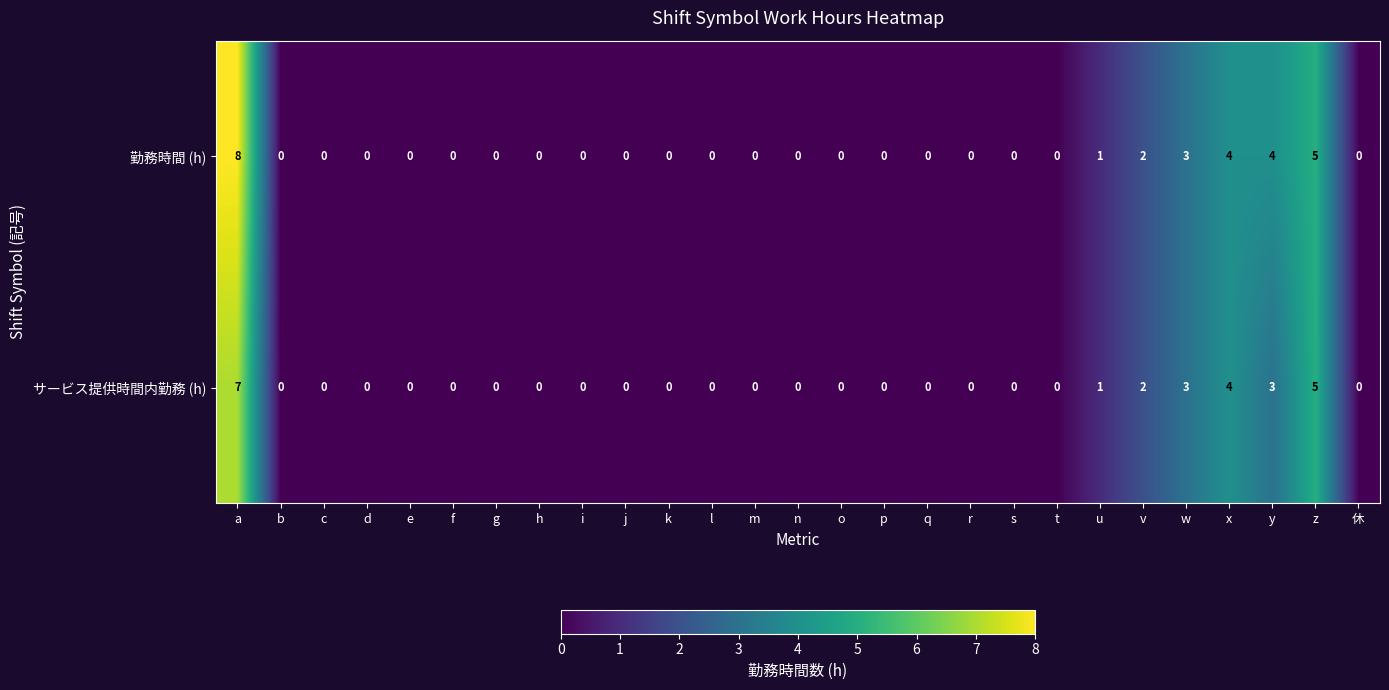

At which category is the sum across all series the highest?

a